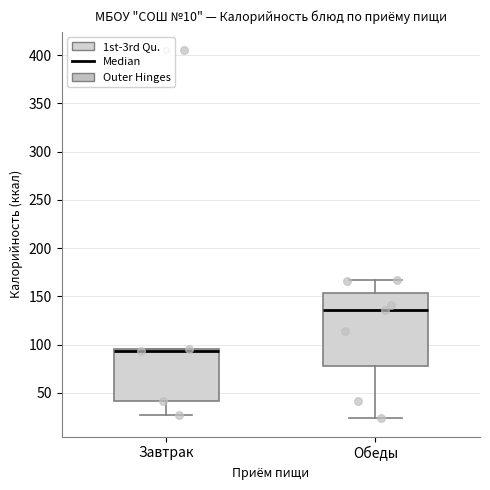

Reading left to right, transcribe this box plot: for each box, give where its median line is, the range the box spans, and where its two whiskers end, as read against the y-axis. The values are not printed on the chart, so give them approximately, as read against the axis.

Завтрак: median 95 (just below the box's upper edge), box 40 to 95, whiskers 25 to 95
Обеды: median 135, box 80 to 155, whiskers 25 to 165